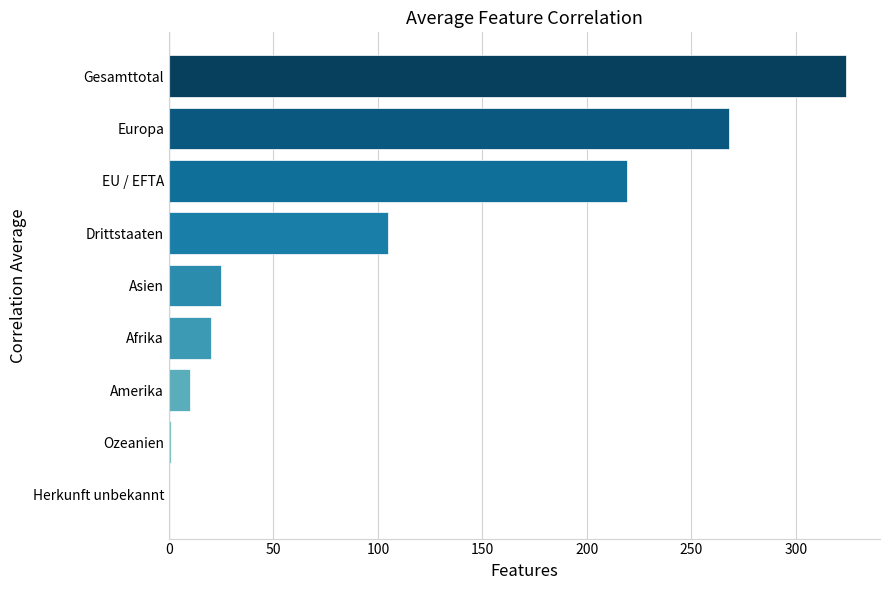

The value at Europa is 268. True or false?

True